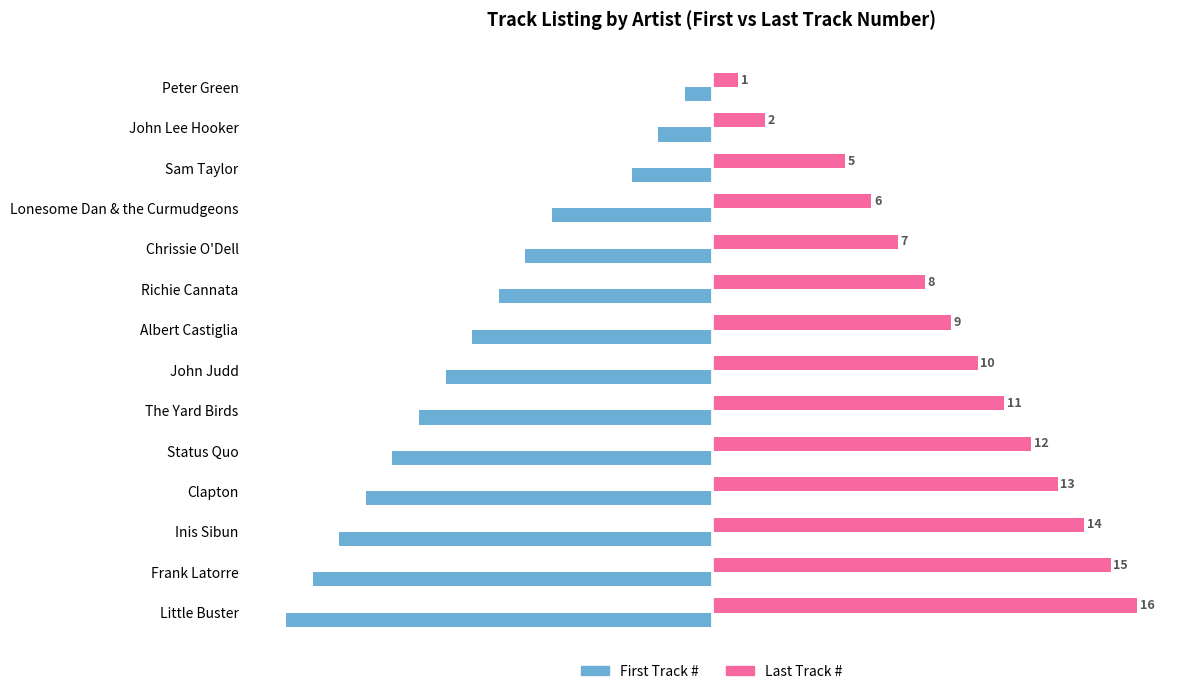

At which category does the chart reach its peak across all series?

Little Buster